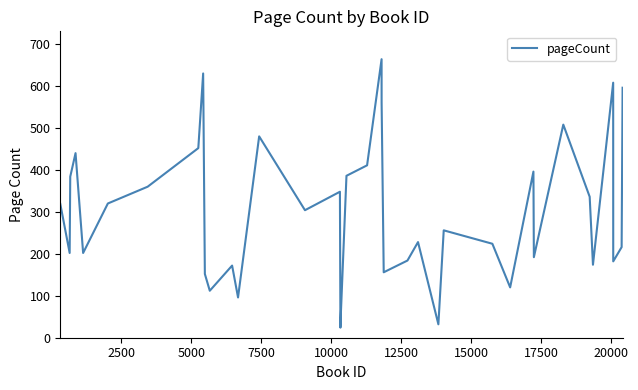

What is the maximum value shown in the chart?

664